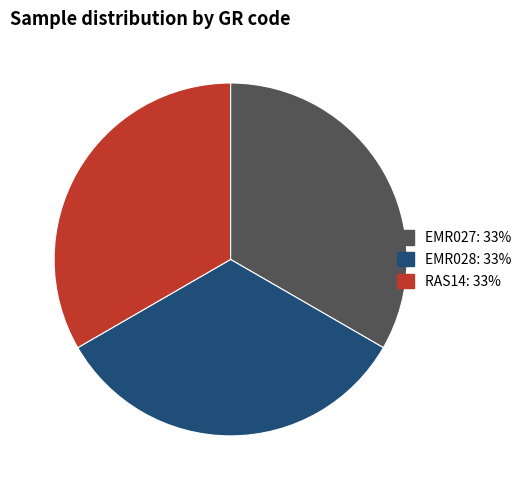

Approximately how many times larger is the value at EMR028 compared to EMR027?

1.0